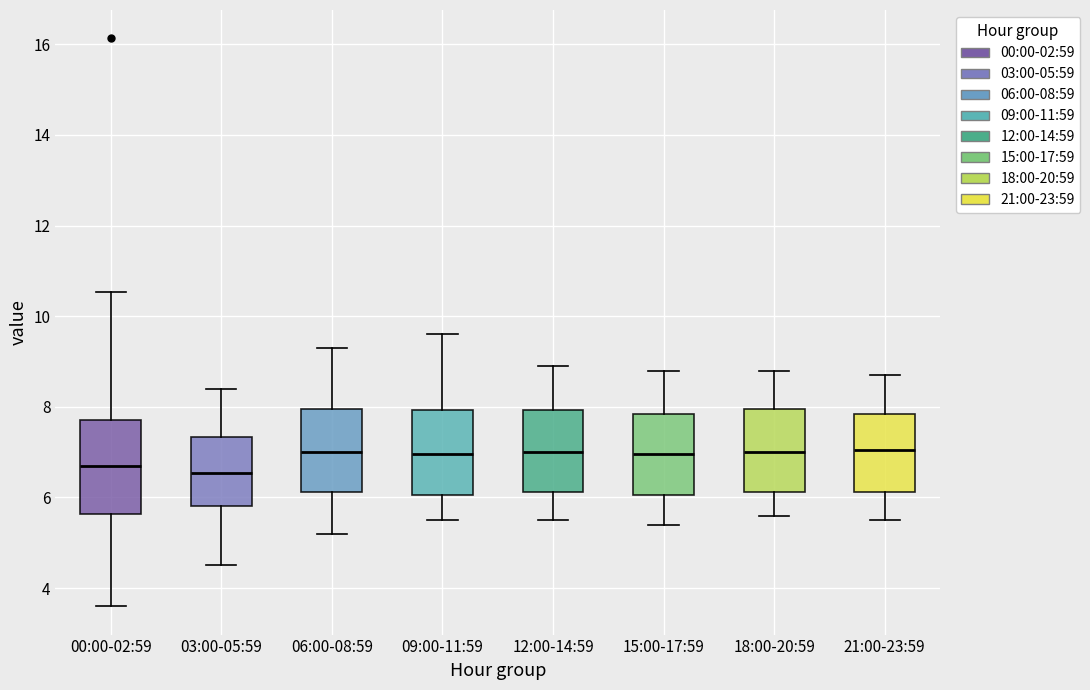

Reading left to right, transcribe this box plot: for each box, give where its median line is, the range the box spans, and where its two whiskers end, as read against the y-axis. The values are not printed on the chart, so give them approximately, as read against the axis.

00:00-02:59: median 6.6, box 5.6 to 7.8, whiskers 3.6 to 10.6
03:00-05:59: median 6.6, box 5.8 to 7.4, whiskers 4.6 to 8.4
06:00-08:59: median 7.0, box 6.2 to 8.0, whiskers 5.2 to 9.4
09:00-11:59: median 7.0, box 6.0 to 8.0, whiskers 5.6 to 9.6
12:00-14:59: median 7.0, box 6.2 to 8.0, whiskers 5.6 to 9.0
15:00-17:59: median 7.0, box 6.0 to 7.8, whiskers 5.4 to 8.8
18:00-20:59: median 7.0, box 6.2 to 8.0, whiskers 5.6 to 8.8
21:00-23:59: median 7.0, box 6.2 to 7.8, whiskers 5.6 to 8.8